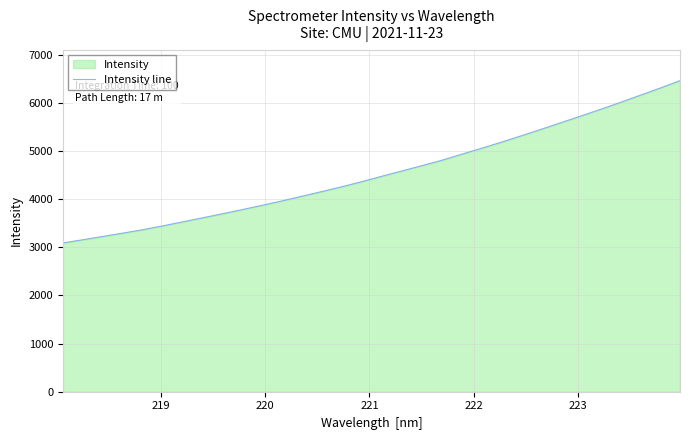

How many categories are shown in the chart?

32